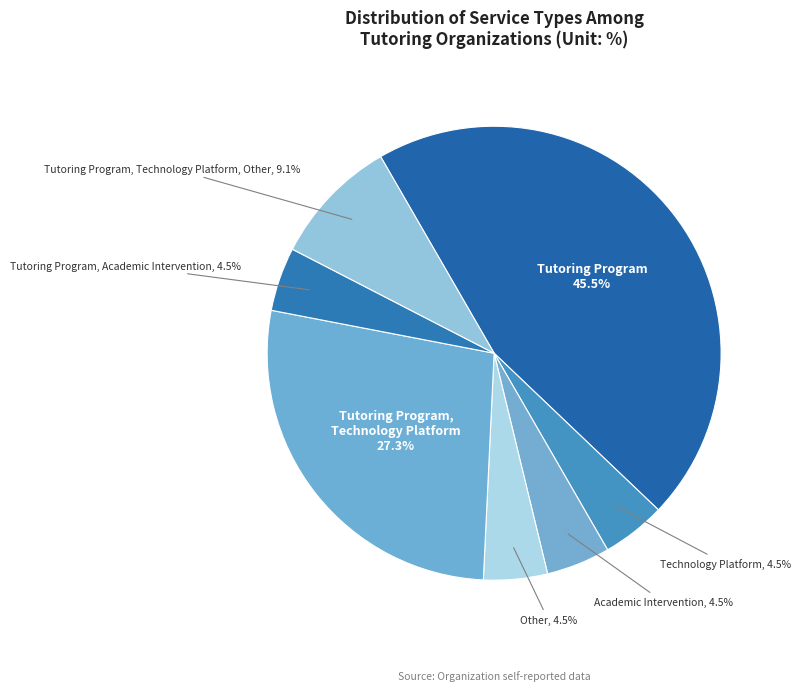

To the nearest percent, what is the combined percentage of Tutoring Program, Academic Intervention and Tutoring Program, Technology Platform, Other?

14%